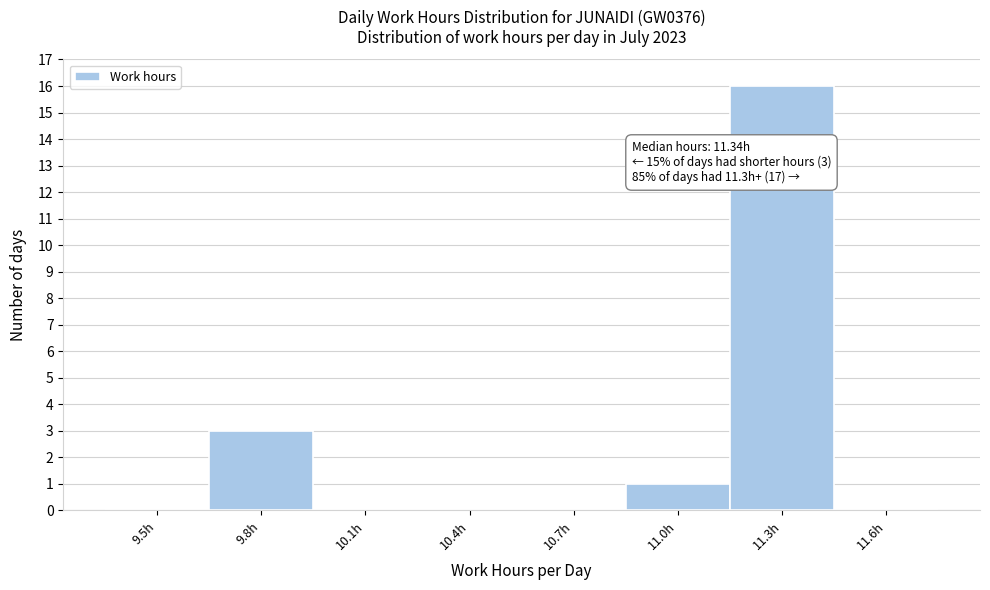

Reading left to right, transcribe all the data shown in this chart.

9.5h=0	9.8h=3	10.1h=0	10.4h=0	10.7h=0	11.0h=1	11.3h=16	11.6h=0